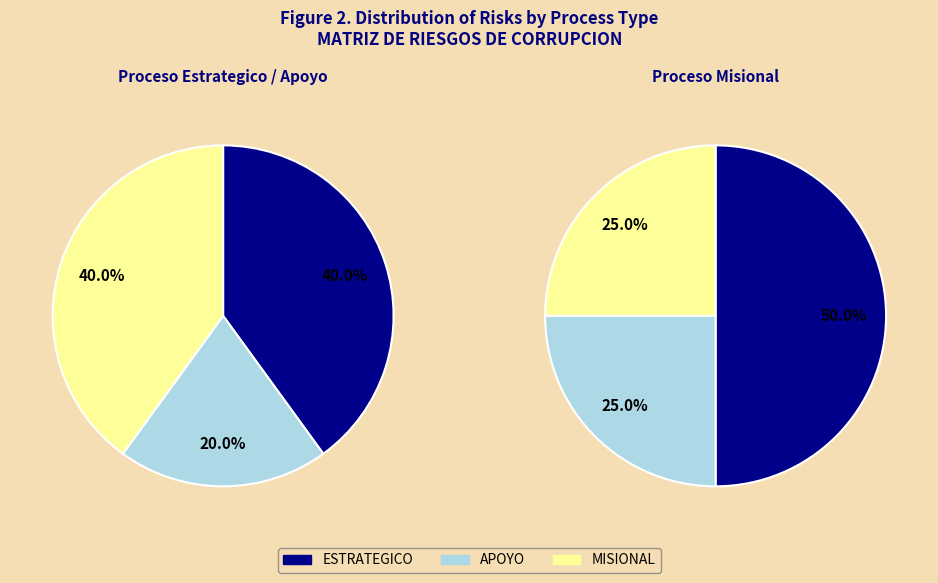

Rank the categories by value from highest to lowest.

ESTRATEGICO, MISIONAL, APOYO